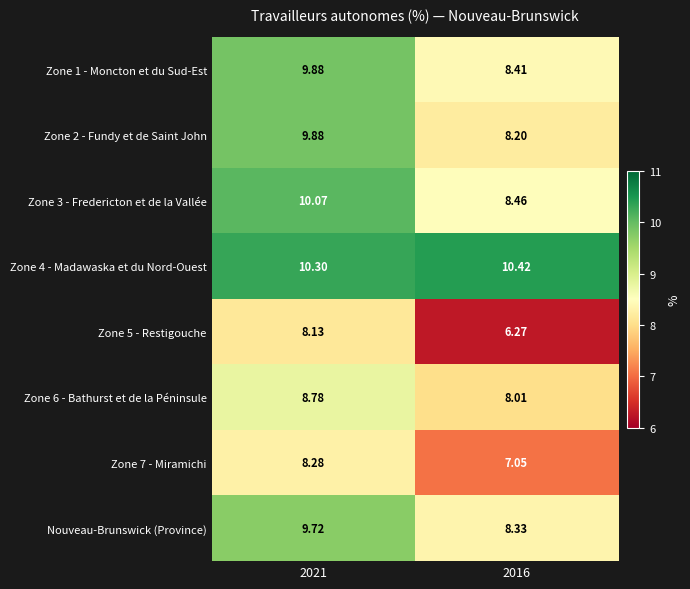

Is the value of Zone 4 - Madawaska et du Nord-Ouest at 2021 greater than the value of Zone 5 - Restigouche at 2016?

Yes